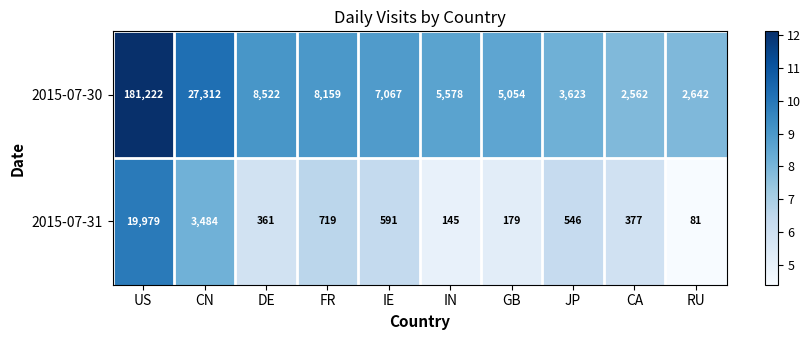

Reading right to left, transcribe all the data shown in this chart.

2015-07-30: RU=2642	CA=2562	JP=3623	GB=5054	IN=5578	IE=7067	FR=8159	DE=8522	CN=27312	US=181222
2015-07-31: RU=81	CA=377	JP=546	GB=179	IN=145	IE=591	FR=719	DE=361	CN=3484	US=19979